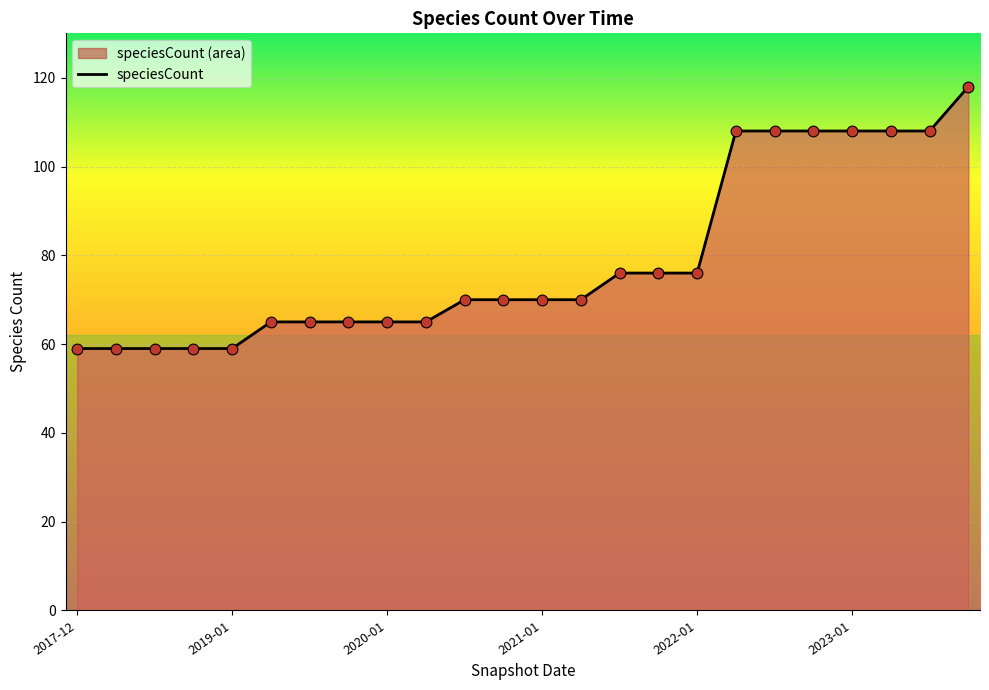

What is the difference between the maximum and minimum values?

59